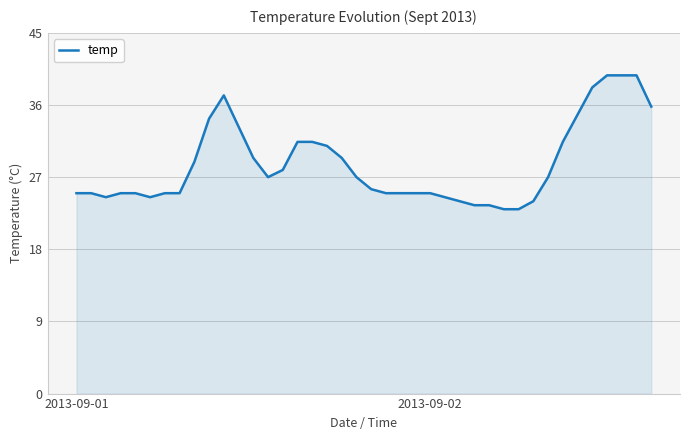

What is the maximum value shown in the chart?

39.7